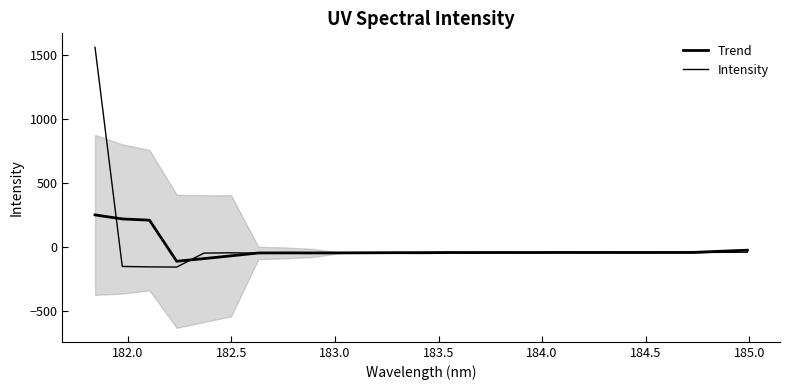

Which series ends up on top after the final intersection of Intensity and Trend?

Trend